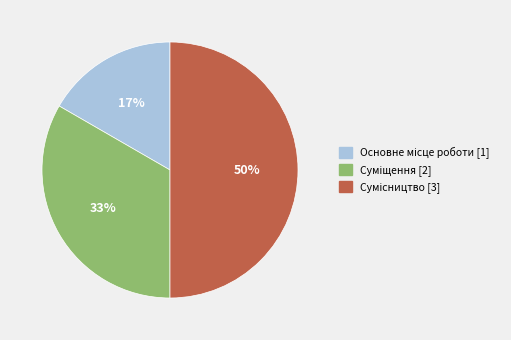

To the nearest percent, what is the difference between the largest and smallest slice percentages?

33%